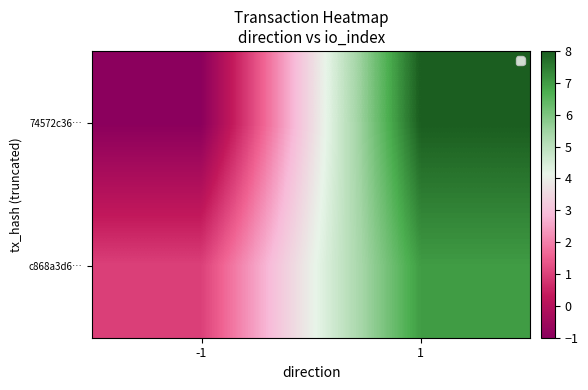

Reading left to right, extract all data points from this chart.

74572c36…: -1=-1	1=8
c868a3d6…: -1=1	1=7